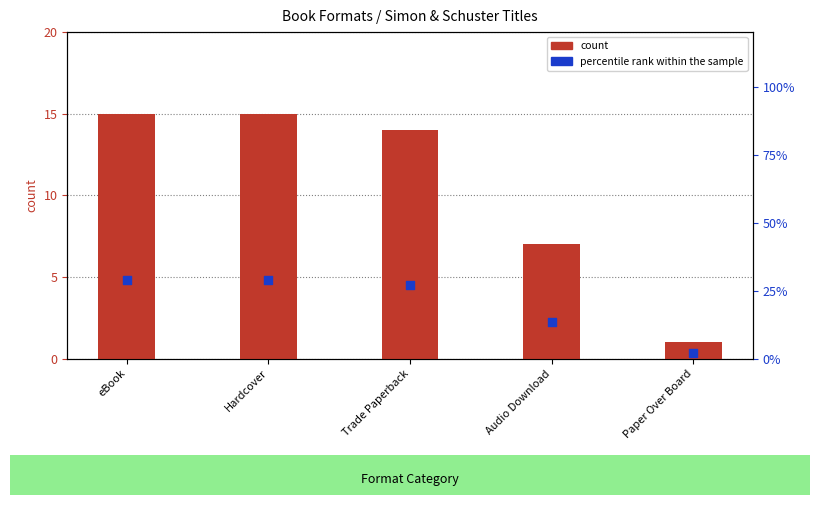

At which category is the sum across all series the highest?

eBook